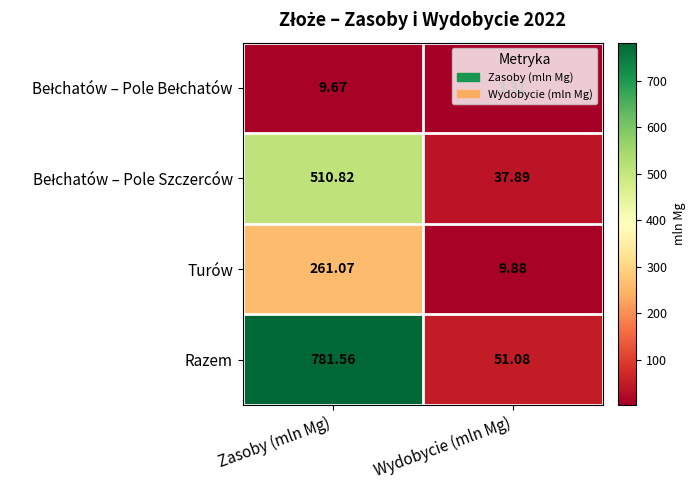

At which category is the sum across all series the highest?

Zasoby (mln Mg)